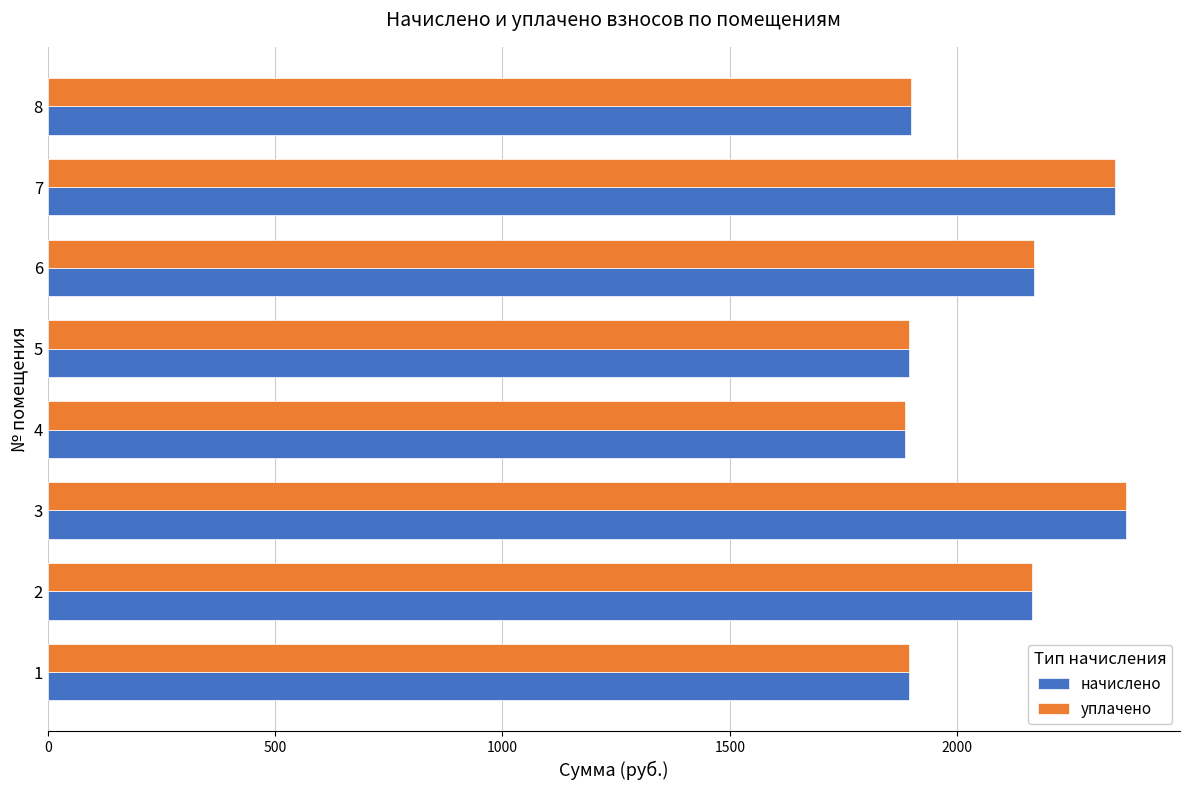

What is the lowest value of the начислено series?

1884.4